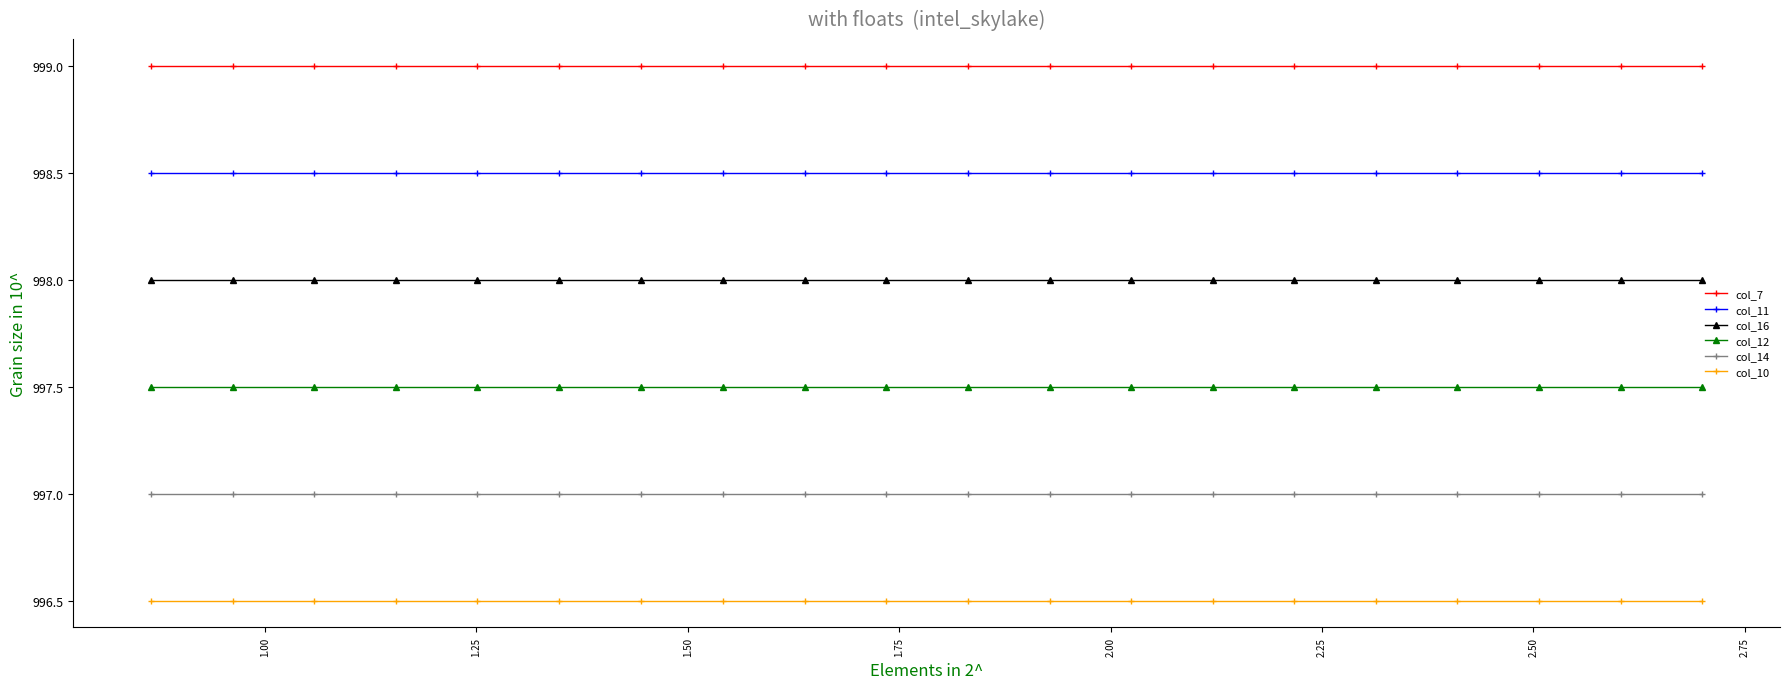

True or false: col_12 and col_16 intersect in this chart.

False